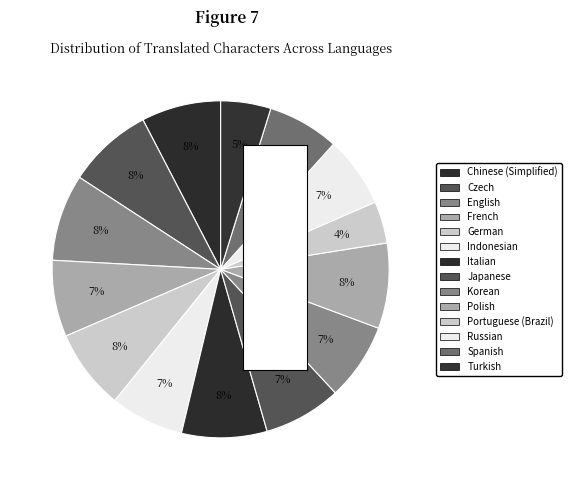

Combined, do Polish and Portuguese (Brazil) account for over 50%?

No